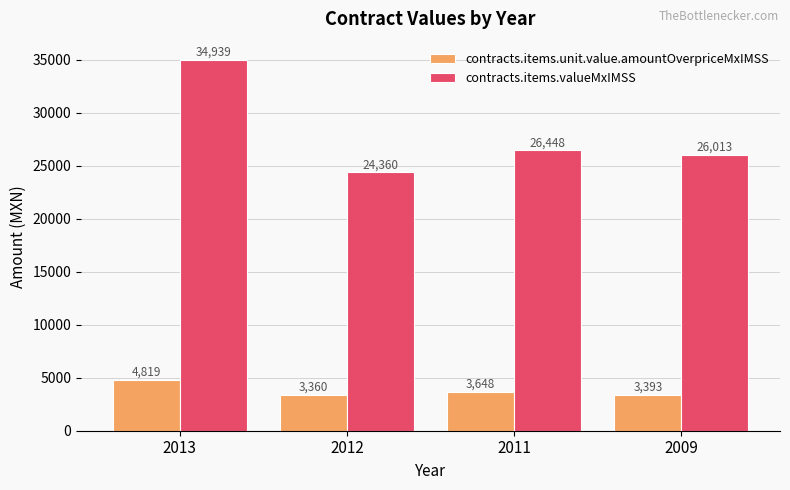

Are the bars grouped side by side (vs. stacked)?

Yes